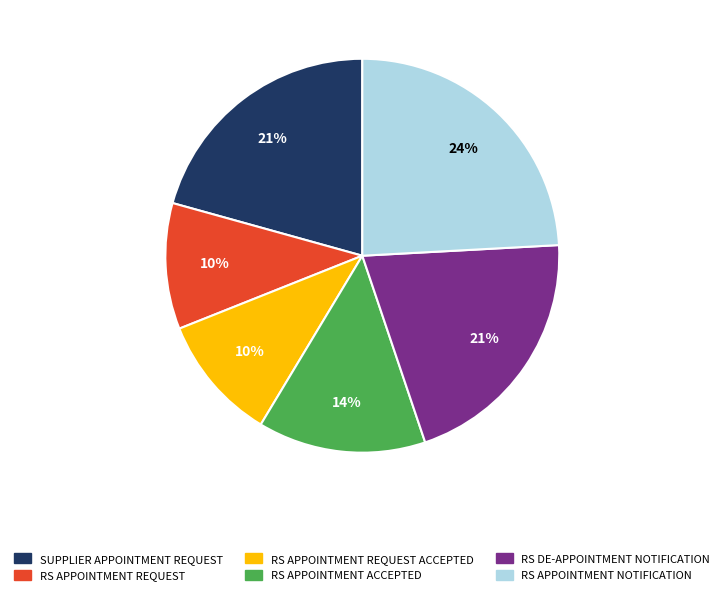

Combined, do RS APPOINTMENT REQUEST and RS APPOINTMENT REQUEST ACCEPTED account for over 50%?

No